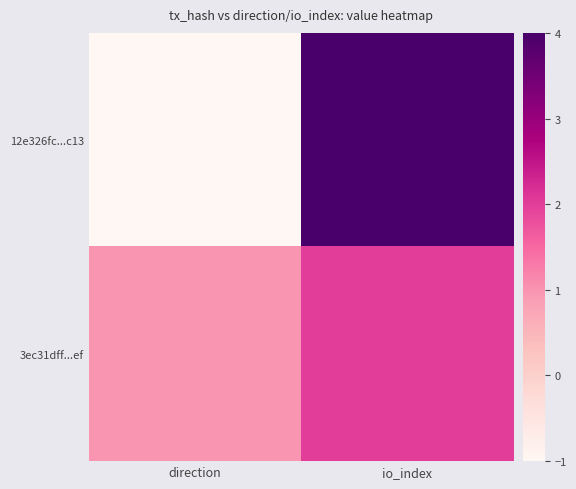

Which series has the largest range (max minus min)?

12e326fc...c13